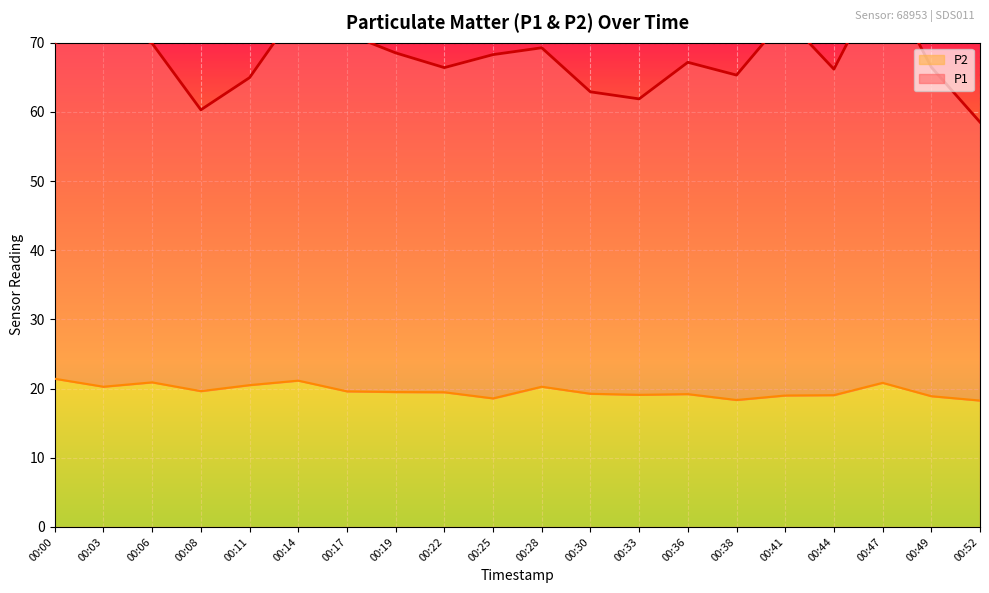

The value of P2 at 00:30 is 19.2. True or false?

True